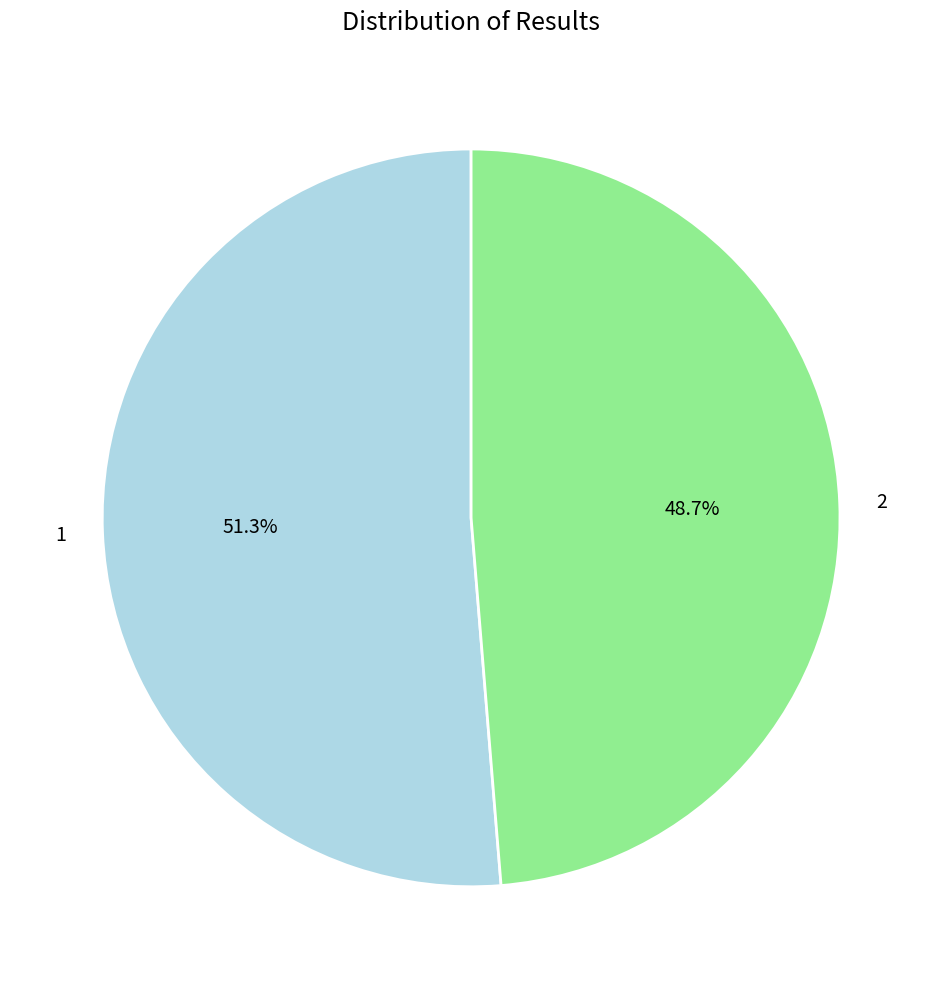

The 1 slice represents 51% of the pie. True or false?

True